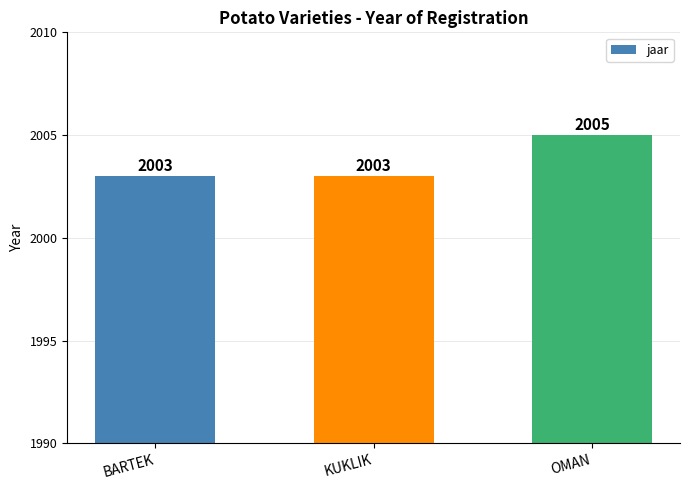

What is the label of the 2nd bar from the left?

KUKLIK